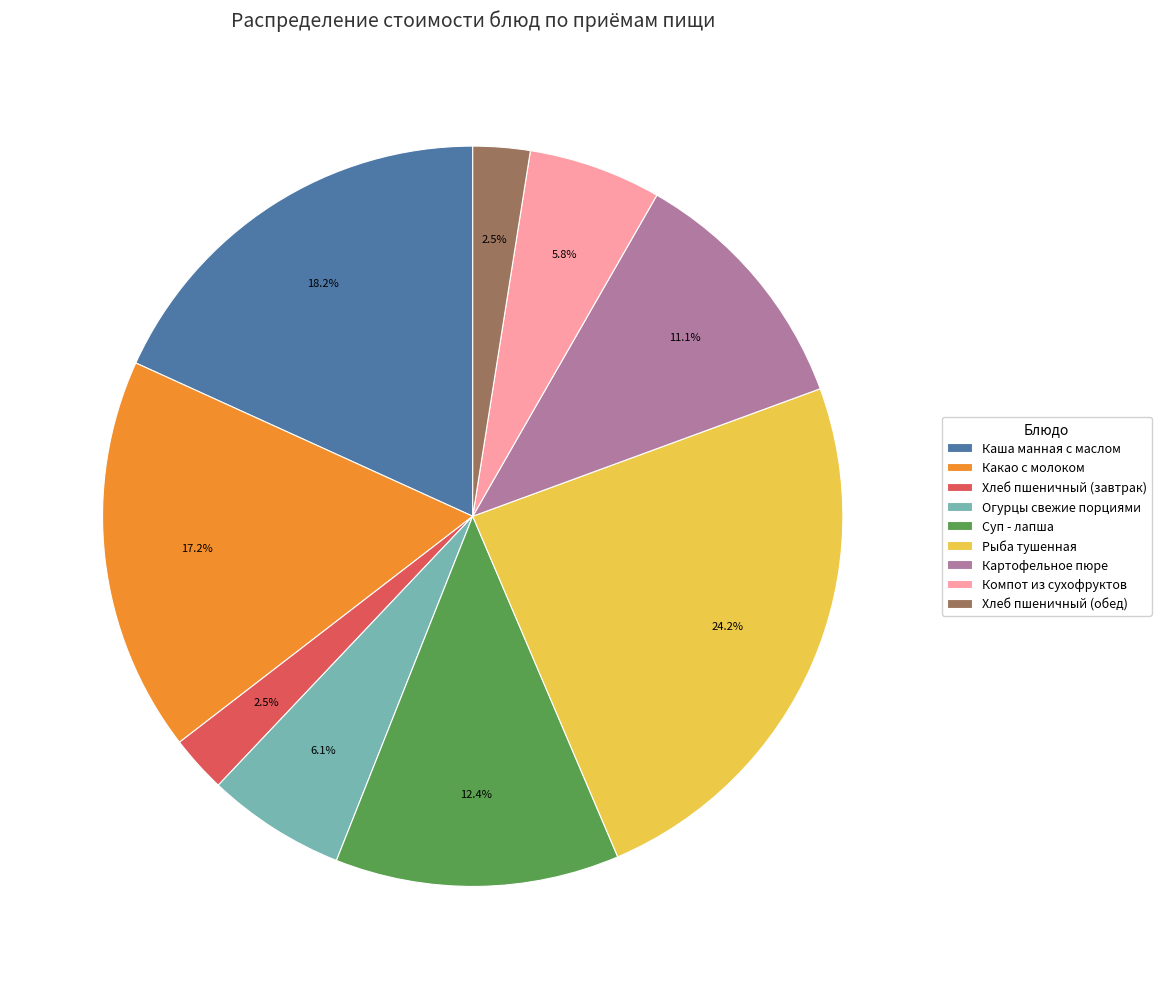

How many segments does this pie chart have?

9